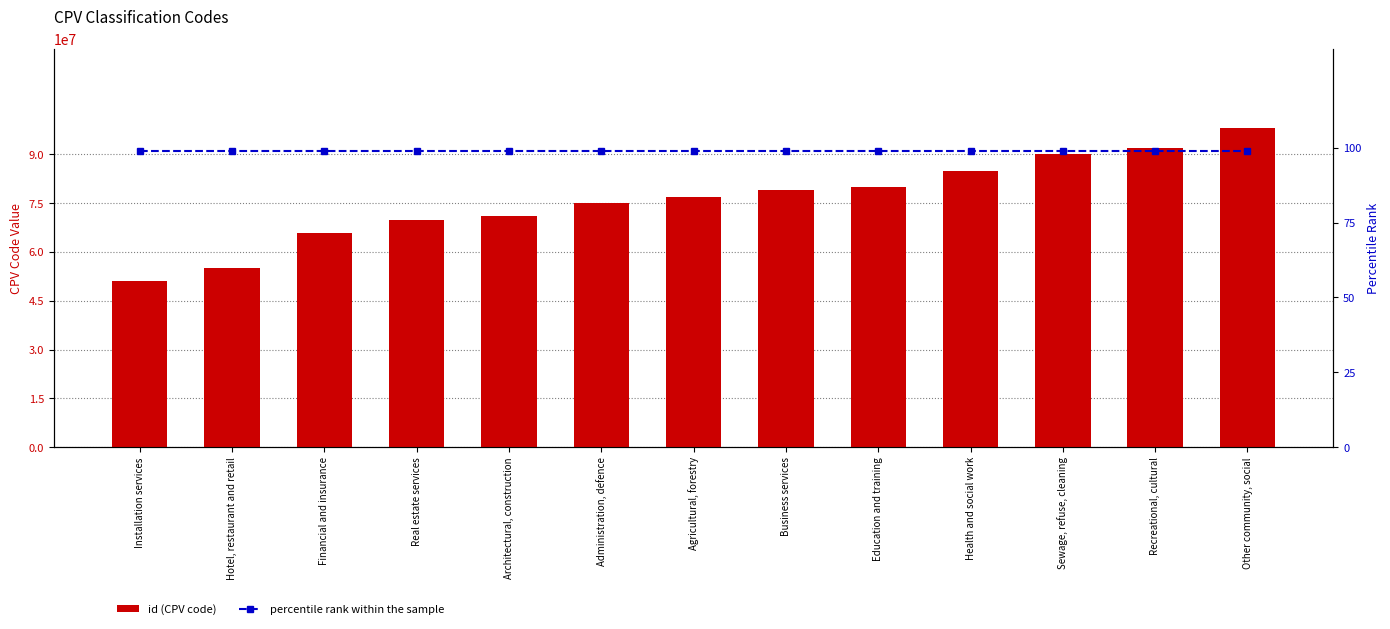

What is the minimum value for percentile rank within the sample?

99